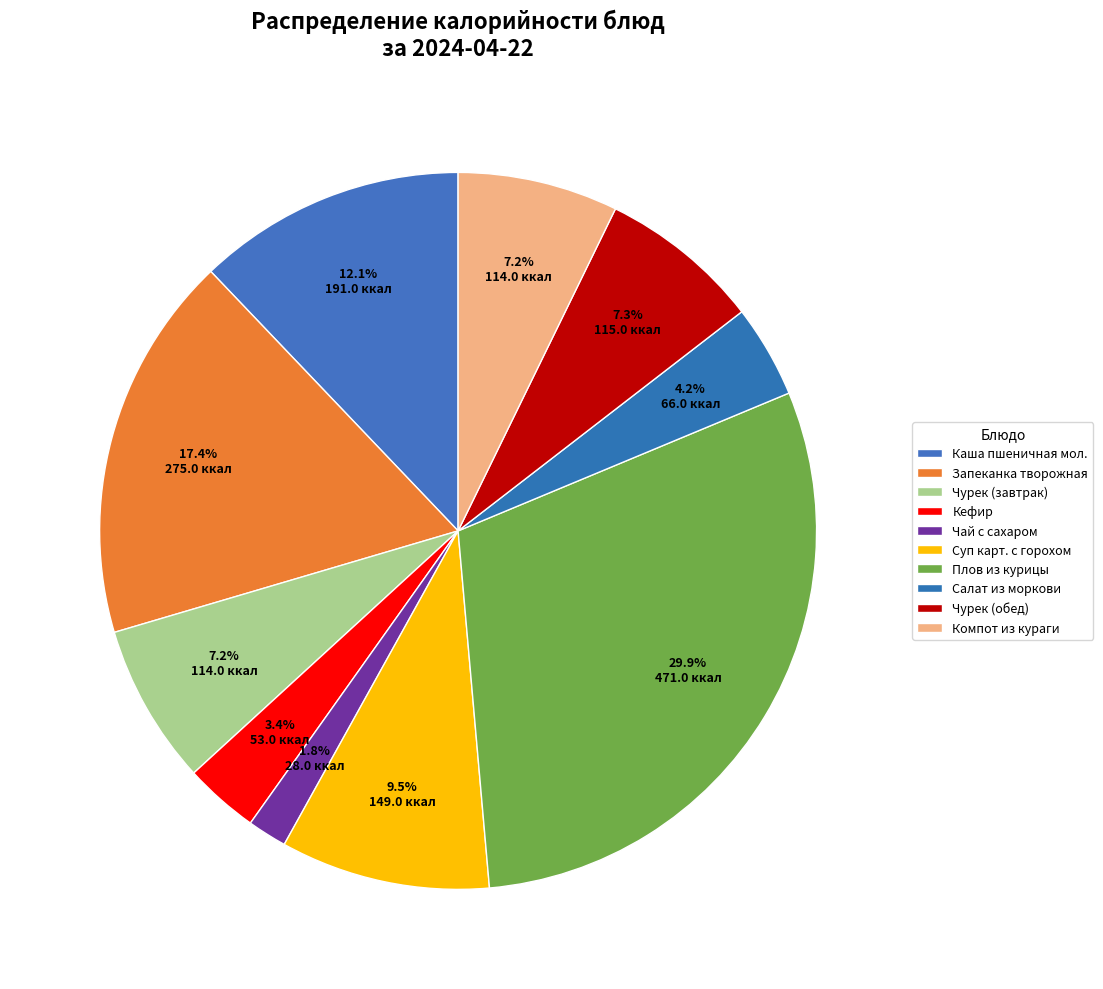

How many segments does this pie chart have?

10